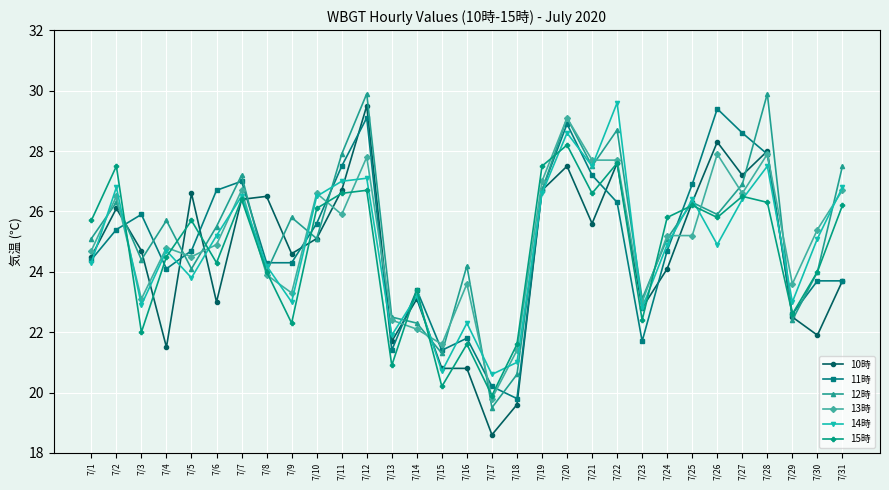

What are all the series names shown in the legend?

10時, 11時, 12時, 13時, 14時, 15時